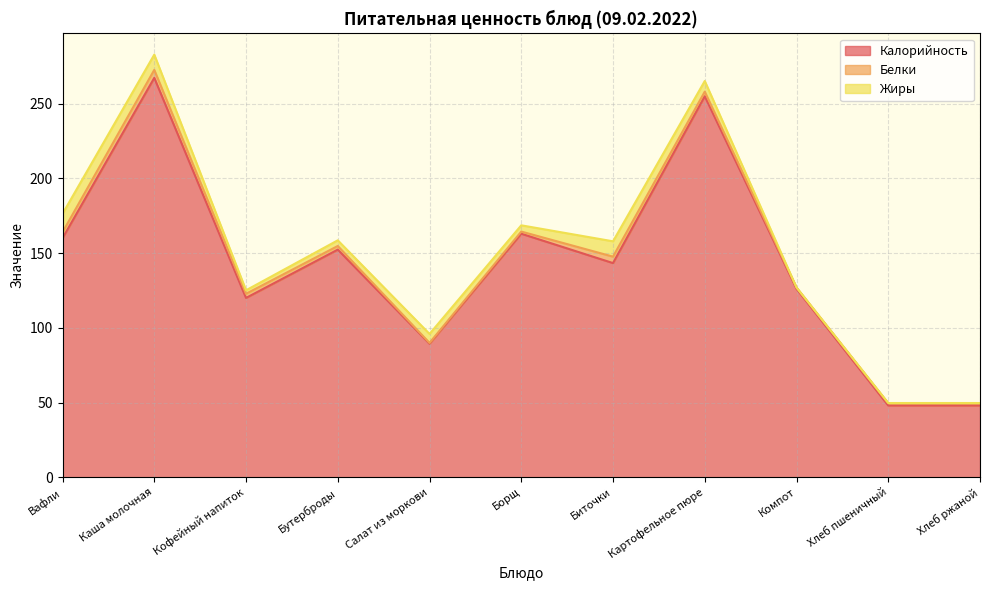

At which category does Белки reach its first local valley?

Салат из моркови